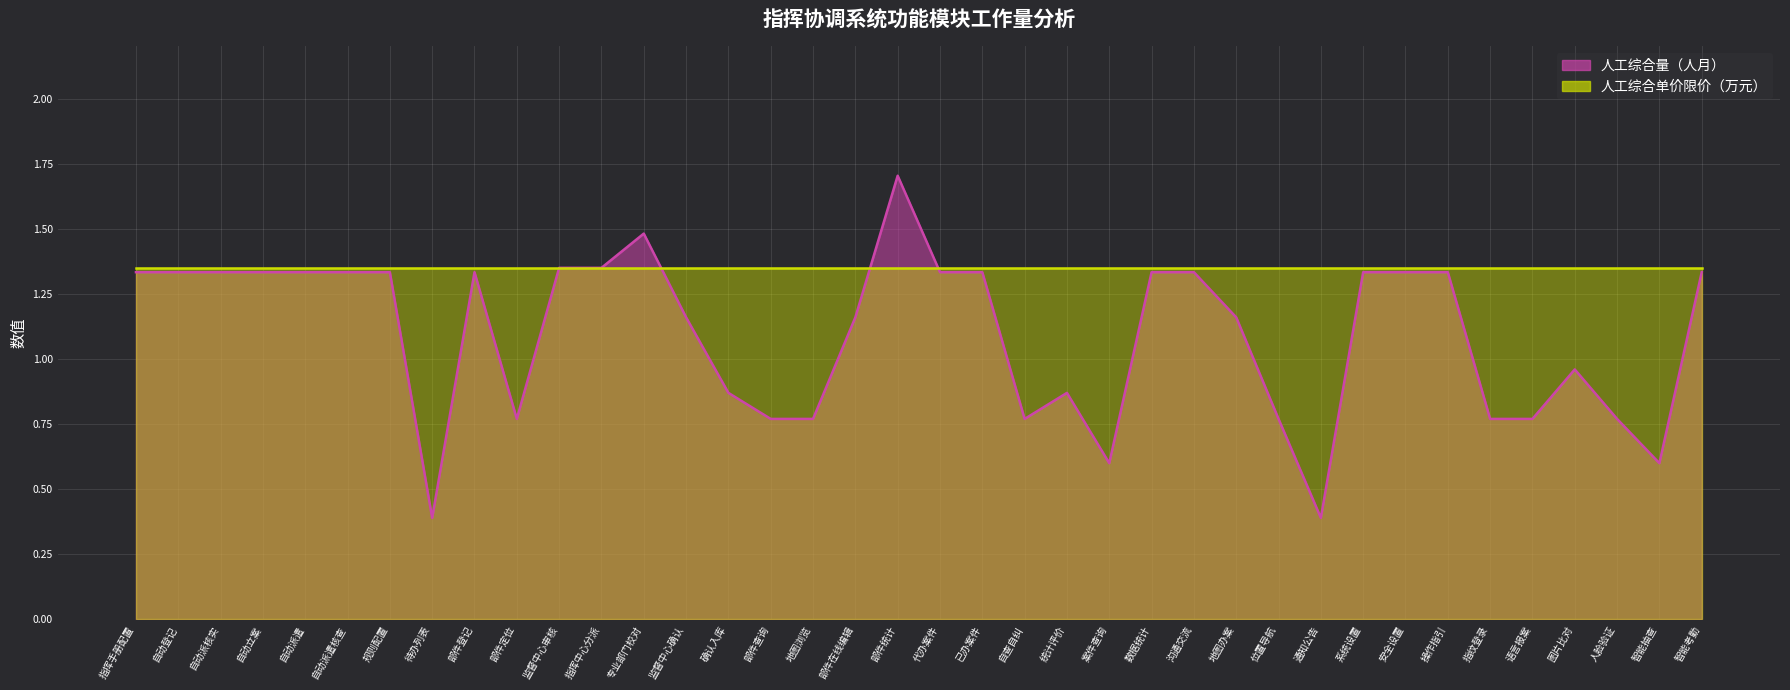

What is the label of the 9th point from the left?

部件登记